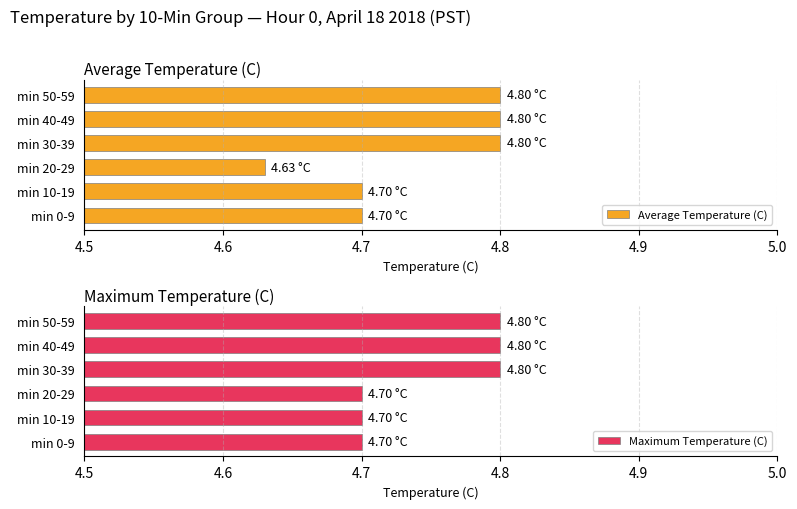

What is the difference between the maximum and minimum values in the Maximum Temperature (C) series?

0.1